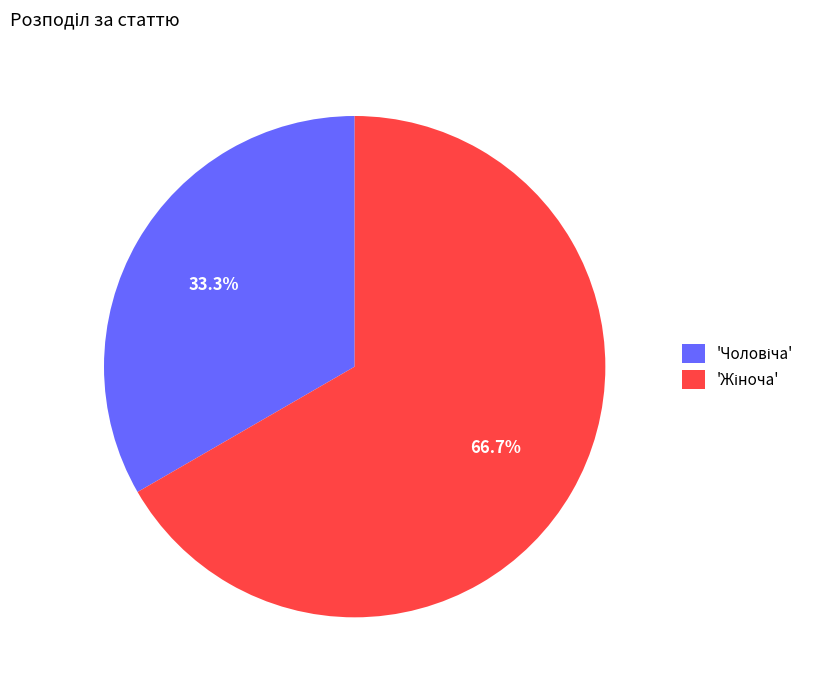

Count the number of slices in the pie.

2